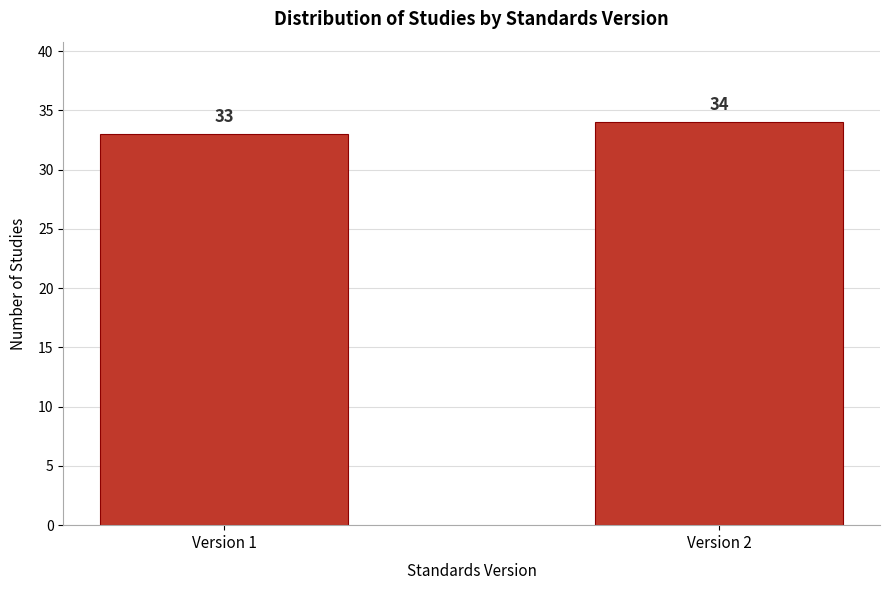

Reading left to right, what are all the values shown in this chart?

Version 1=33	Version 2=34